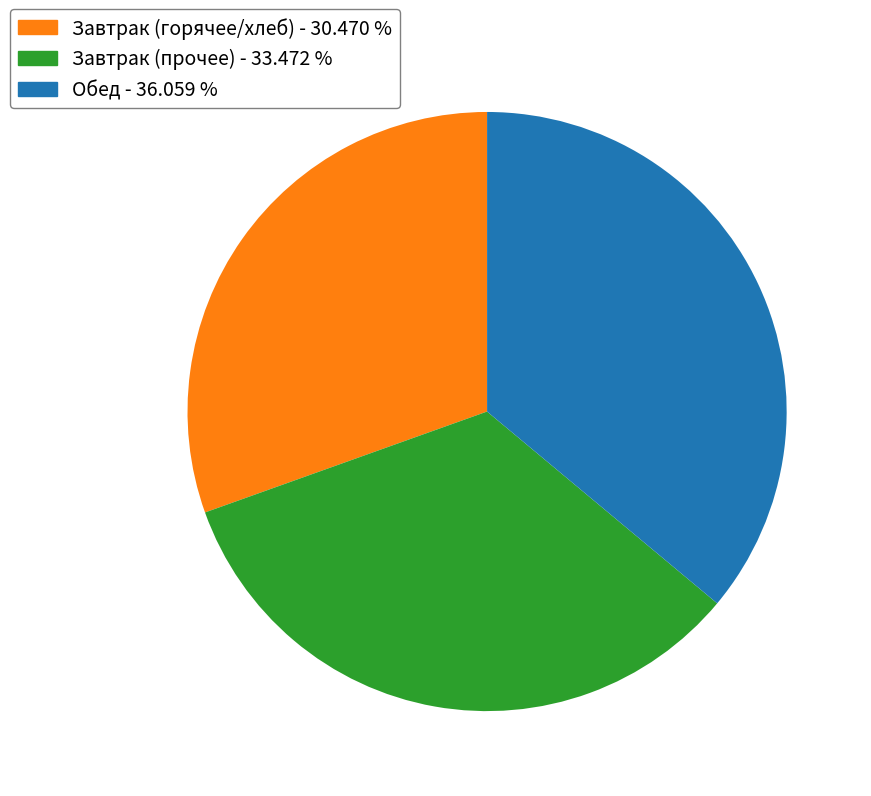

Is there a majority slice in this chart?

No